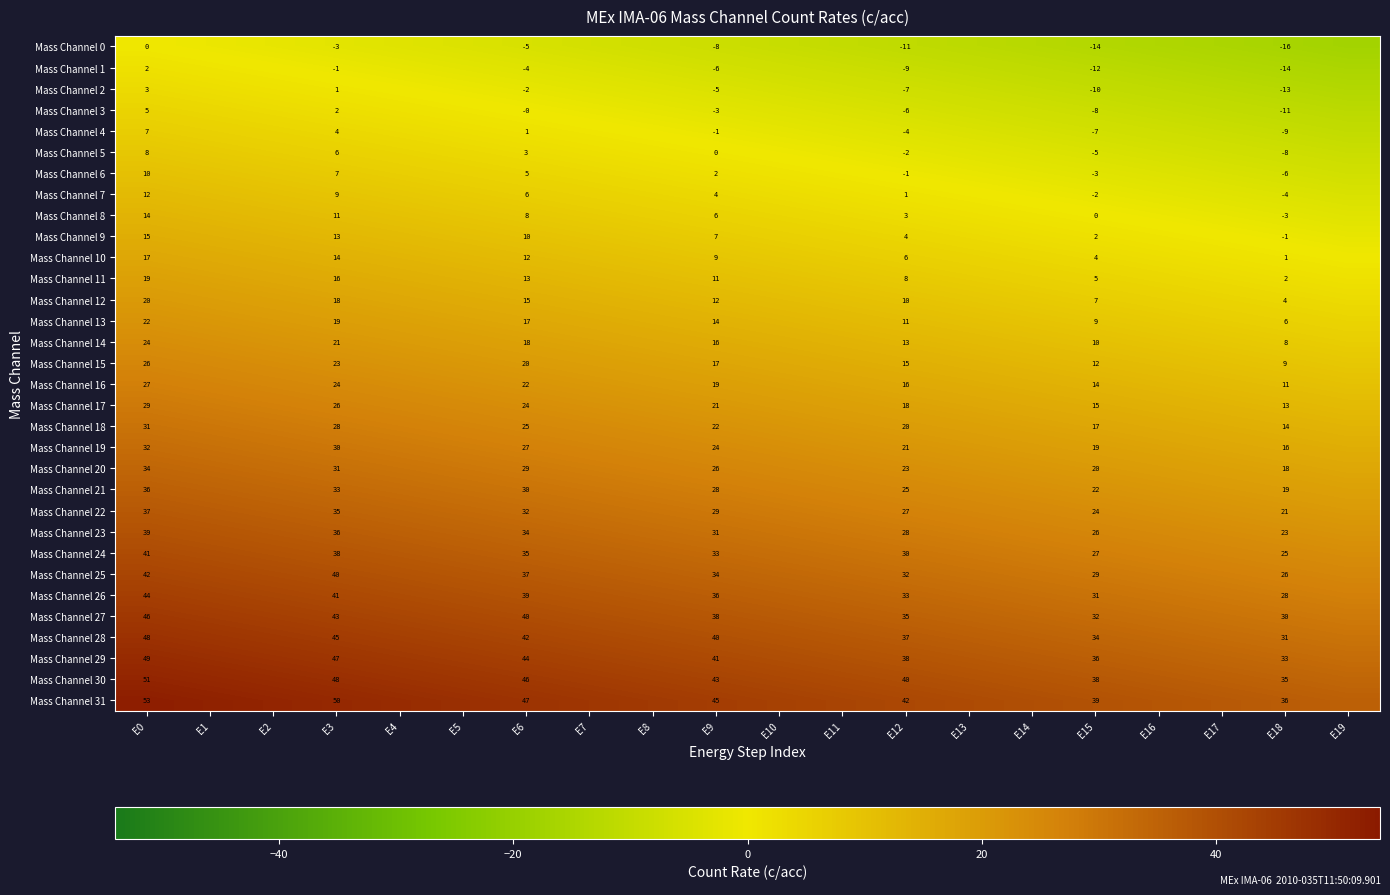

What is the spread (max minus min) of values at E8?

52.7